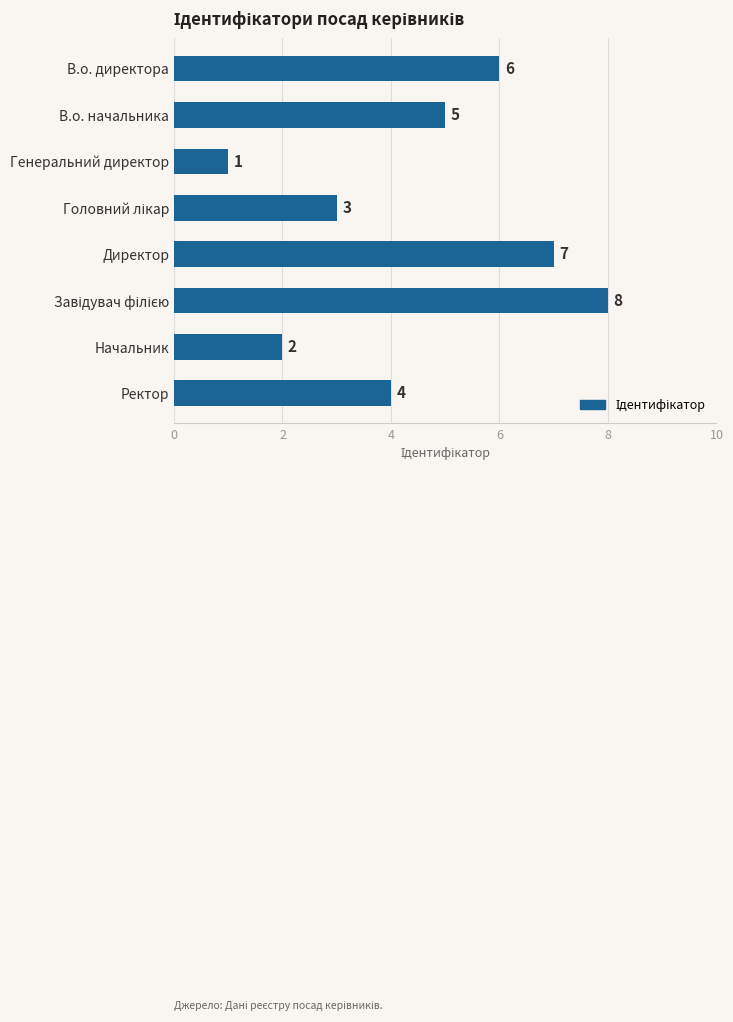

How many bars are there in total?

8